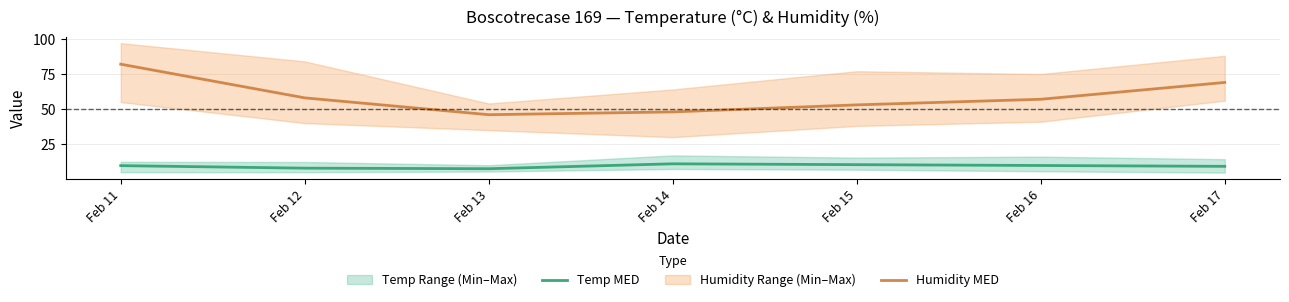

How many values in the Humidity MED series are below 57?

3